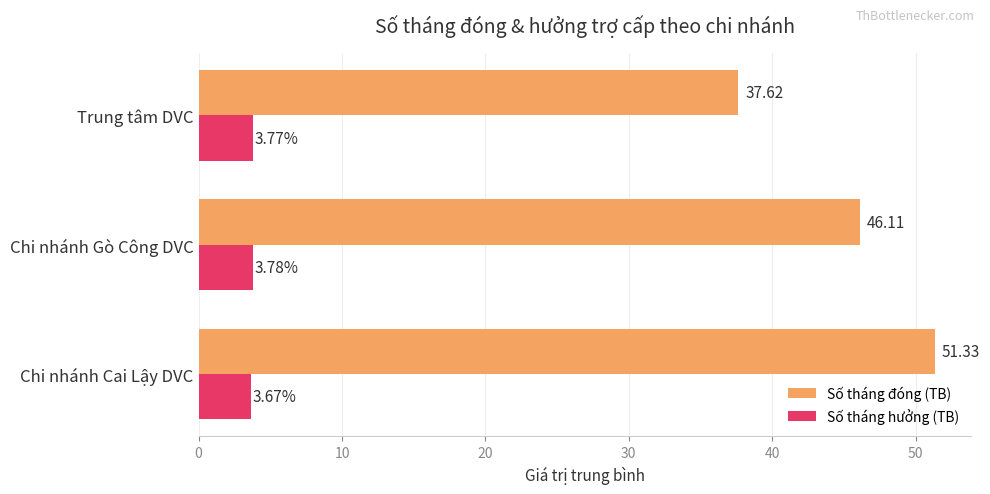

List the series in order of their peak value, highest first.

Số tháng đóng (TB), Số tháng hưởng (TB)